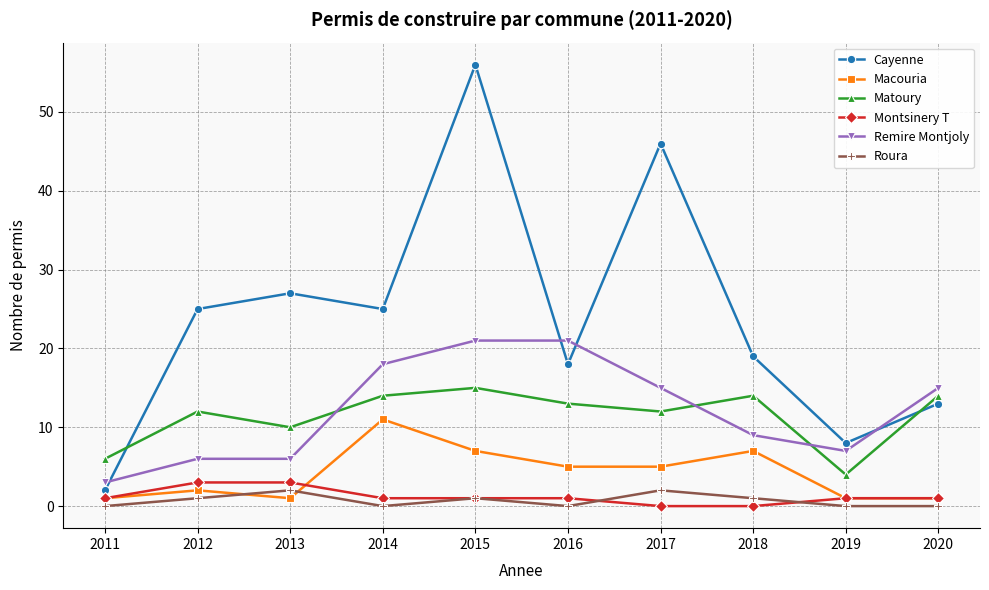

Is the value of Macouria at 2014 greater than the value of Roura at 2016?

Yes